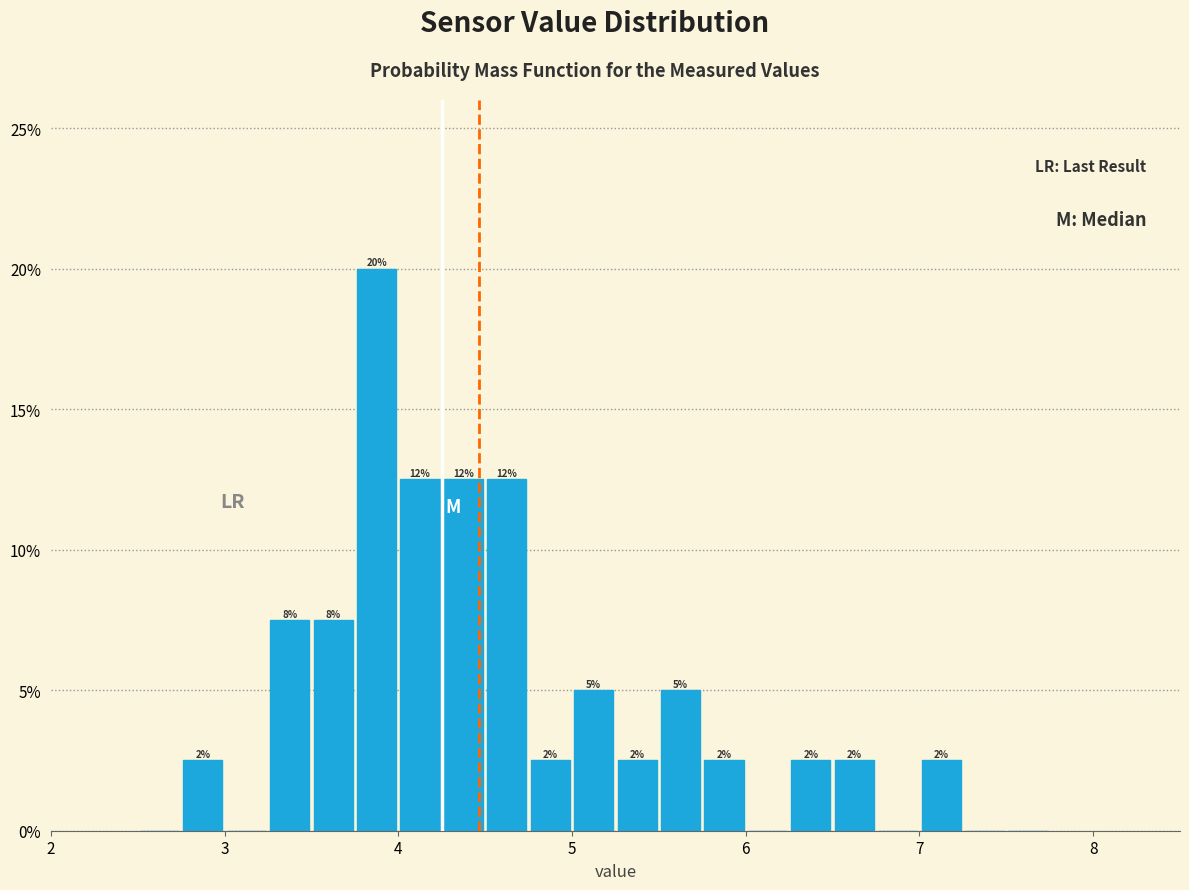

Read against the x-axis, roughly where is the centre of the tallest bar?

3.9